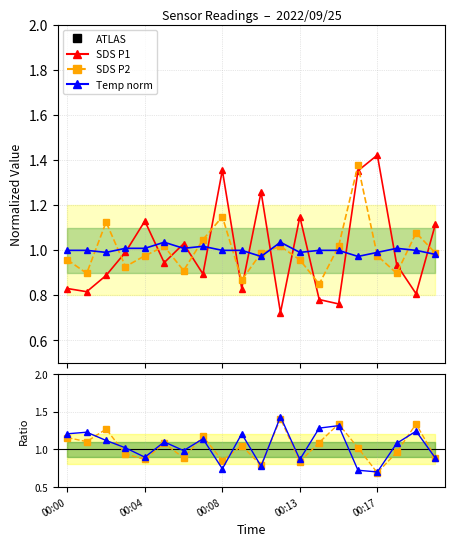

Reading left to right, transcribe all the data shown in this chart.

SDS P1: 0.8	0.8	0.9	1.0	1.1	0.9	1.0	0.9	1.4	0.8	1.3	0.7	1.1	0.8	0.8	1.4	1.4	0.9	0.8	1.1
SDS P2: 1.0	0.9	1.1	0.9	1.0	1.0	0.9	1.0	1.1	0.9	1.0	1.0	1.0	0.8	1.0	1.4	1.0	0.9	1.1	1.0
Temp: 1.0	1.0	1.0	1.0	1.0	1.0	1.0	1.0	1.0	1.0	1.0	1.0	1.0	1.0	1.0	1.0	1.0	1.0	1.0	1.0
SDS P2 / SDS P1: 1.2	1.1	1.3	0.9	0.9	1.1	0.9	1.2	0.8	1.0	0.8	1.4	0.8	1.1	1.3	1.0	0.7	1.0	1.3	0.9
Temp / SDS P1: 1.2	1.2	1.1	1.0	0.9	1.1	1.0	1.1	0.7	1.2	0.8	1.4	0.9	1.3	1.3	0.7	0.7	1.1	1.2	0.9